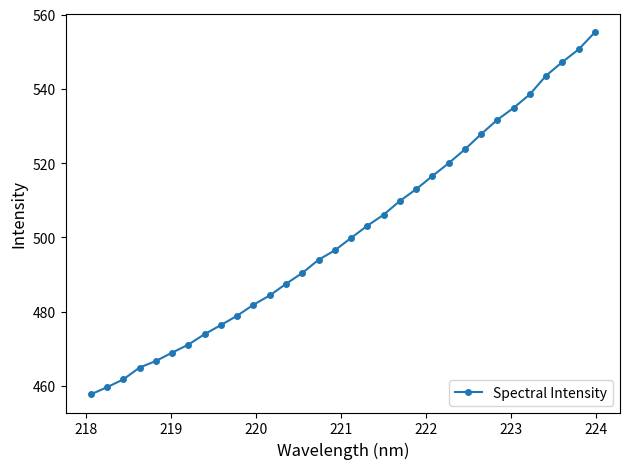

What is the greatest value displayed?

555.2